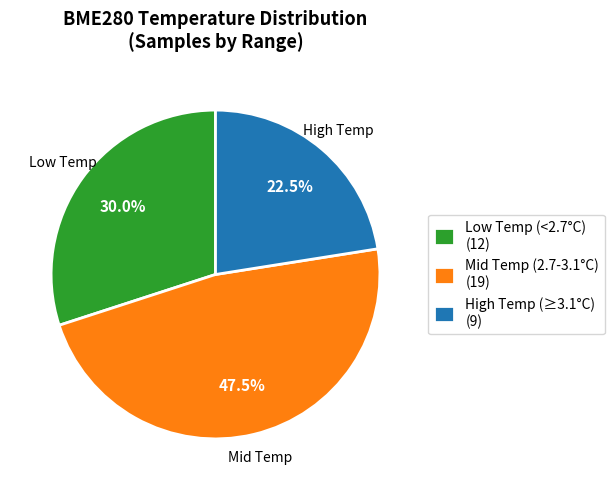

What is the smallest slice in the pie chart?

High Temp (≥3.1°C) (9)